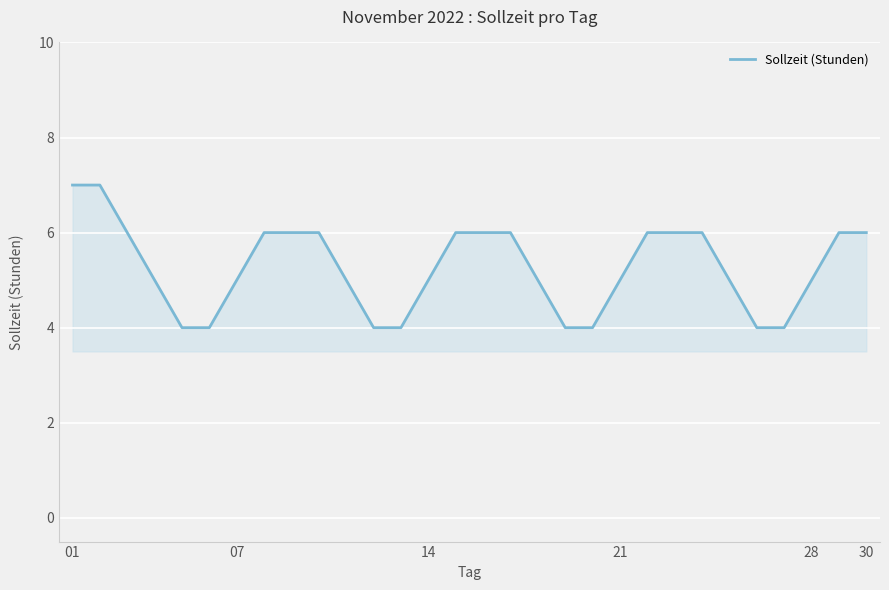

What is the difference between the maximum and minimum values?

3